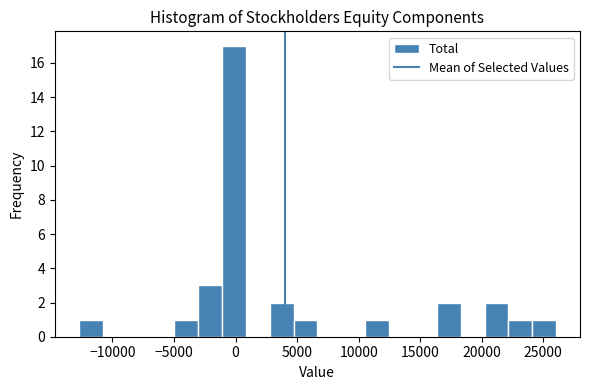

Around what value on the x-axis is the tallest bar? Give the approximate position of its centre, as read against the axis.

0